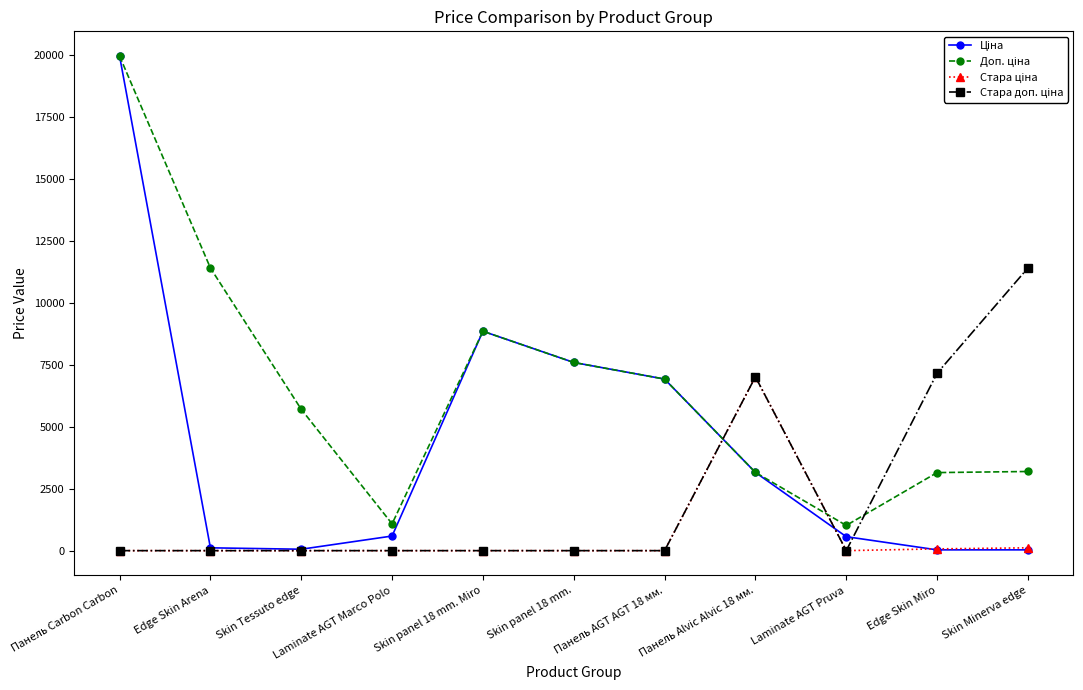

How many lines are shown in the chart?

4